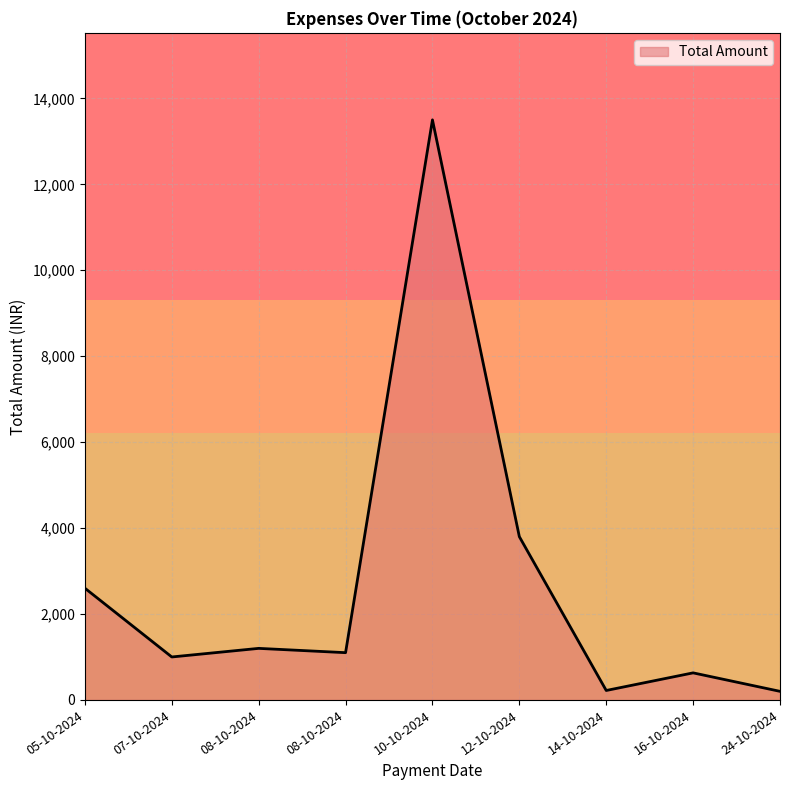

Is this an area chart (filled region under the line)?

Yes